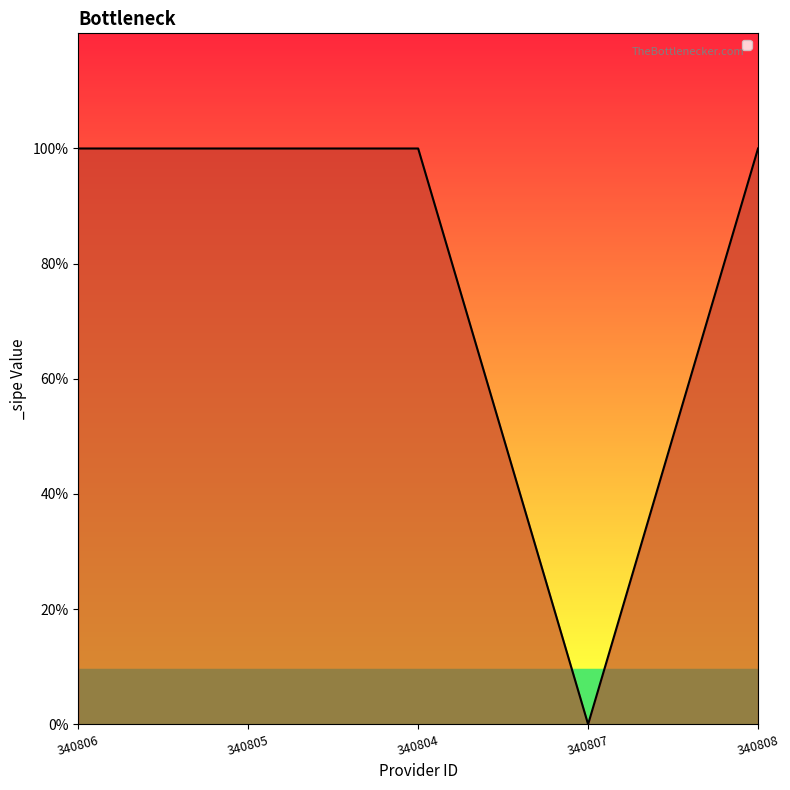

What is the difference between the second highest and minimum values?

1